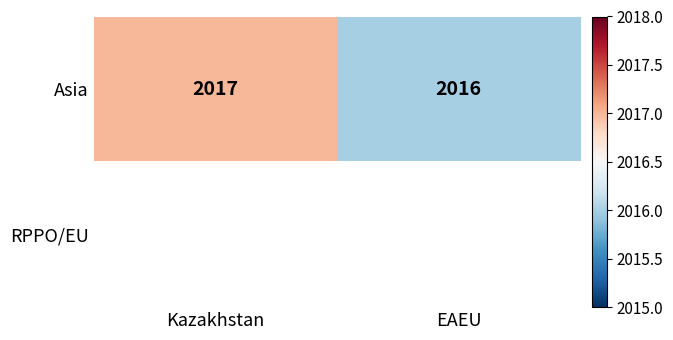

The value of Asia at Kazakhstan is 3339.0. True or false?

False